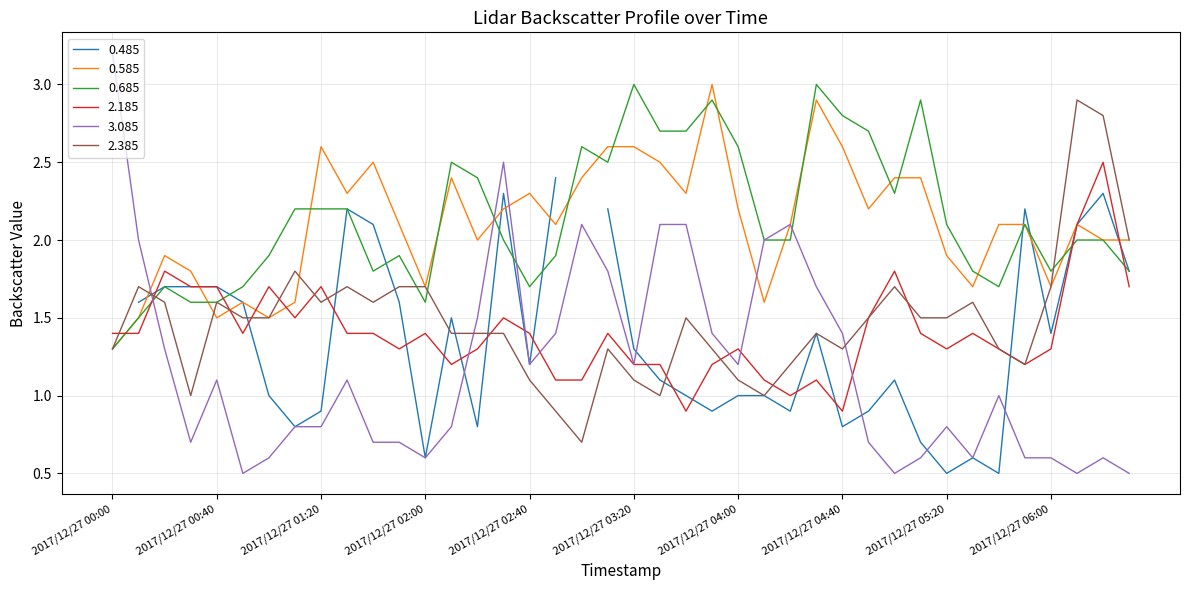

What is the sum of the 2.185 values at 2017/12/27 00:00 and 2017/12/27 01:00?

3.1